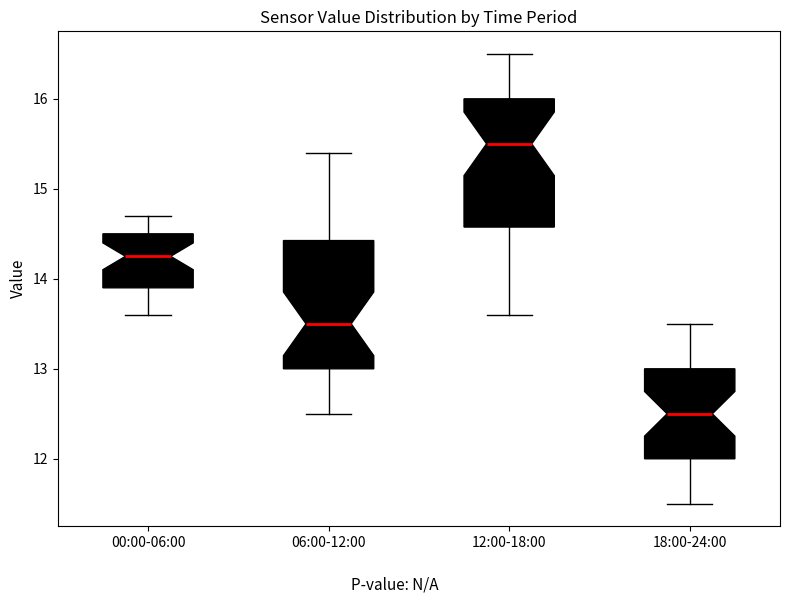

Where is the lower edge of the box for 06:00-12:00 on the y-axis? The values are not printed on the chart, so give them approximately, as read against the axis.

13.0